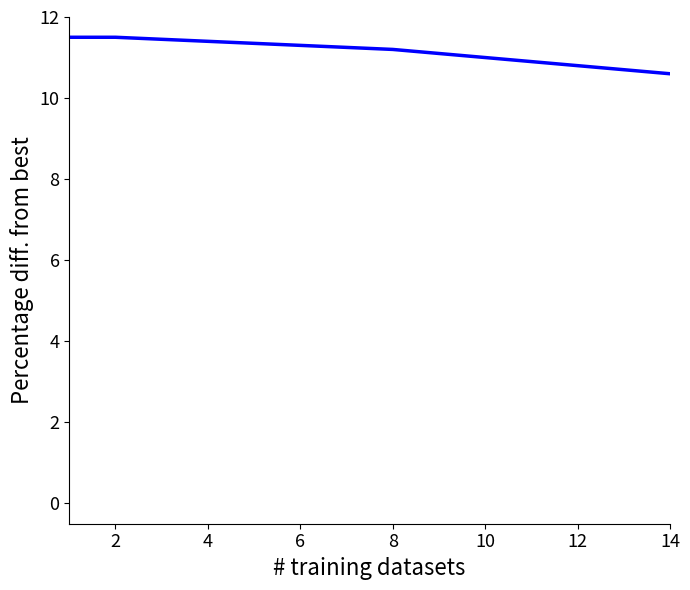

How many lines are shown in the chart?

1